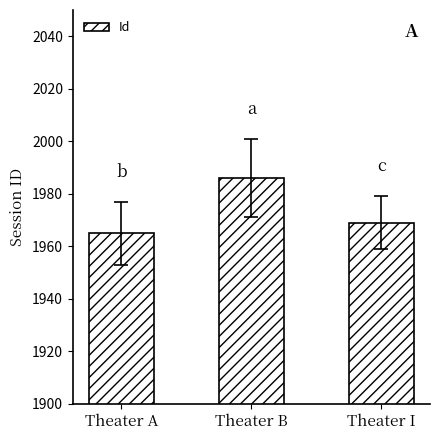

How many data points are less than 1969?

1